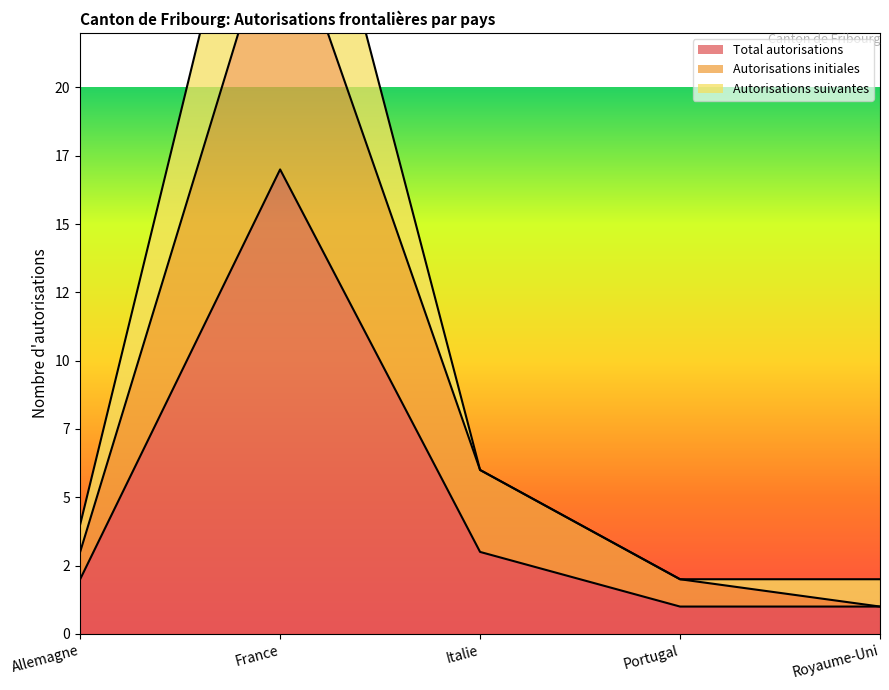

Between France and Portugal, which series saw the biggest shift?

Autorisations initiales